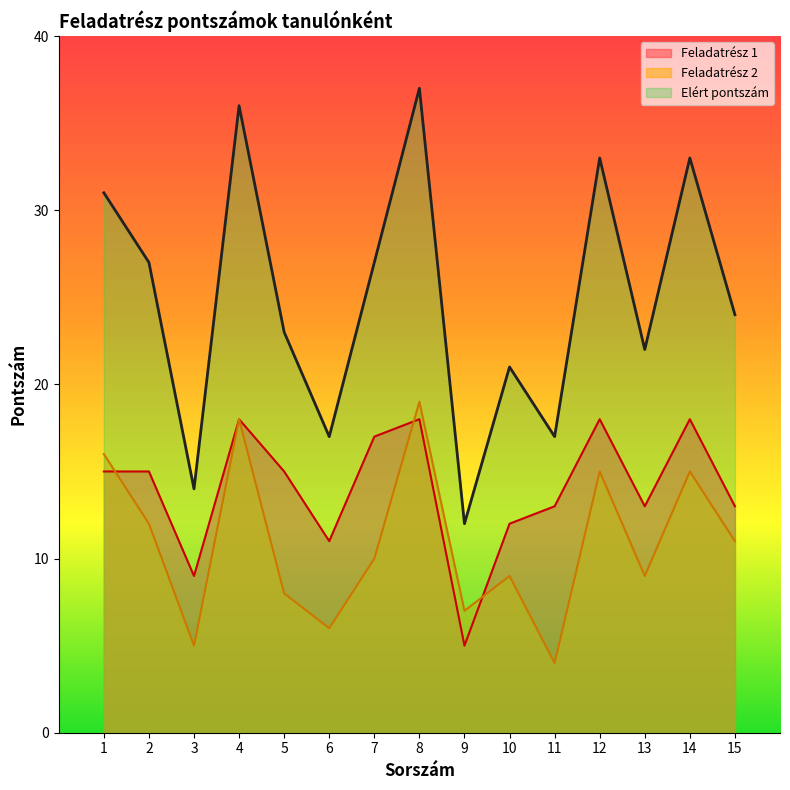

Where does the Feladatrész 2 series first go above 10?

1